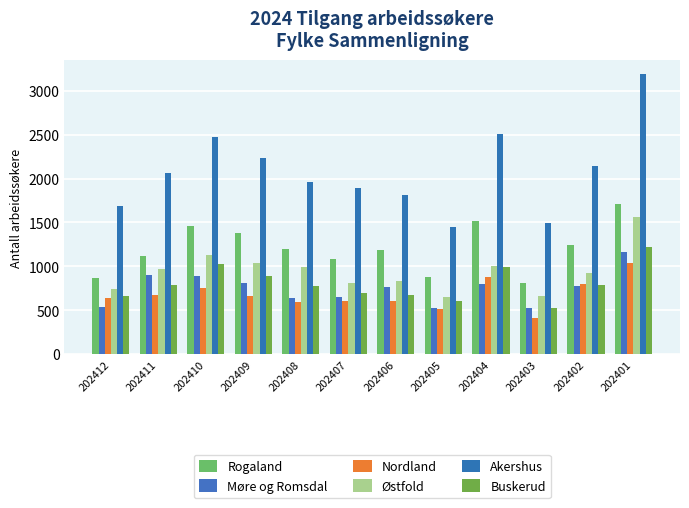

How many series are shown in this chart?

6